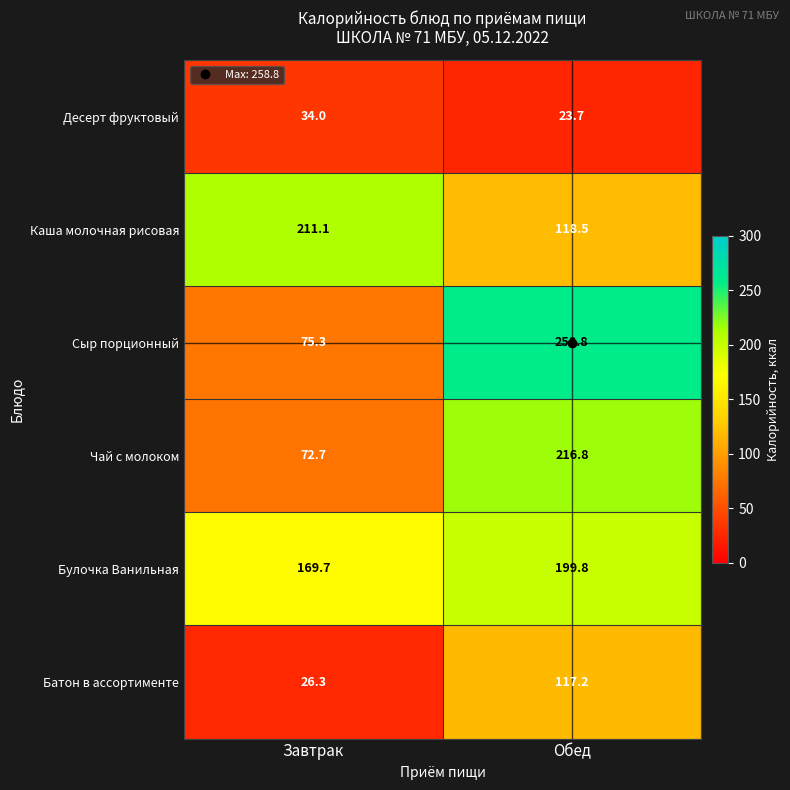

At which category is the sum across all series the highest?

Обед